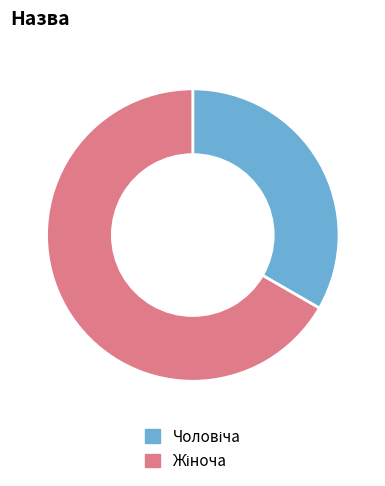

How many segments does this pie chart have?

2